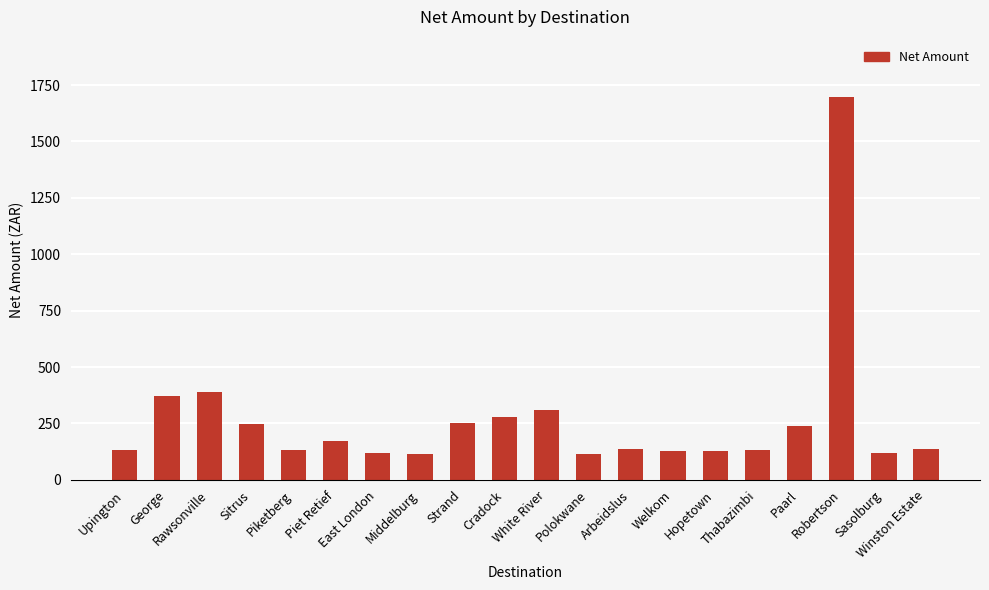

How many distinct data groups are displayed?

1